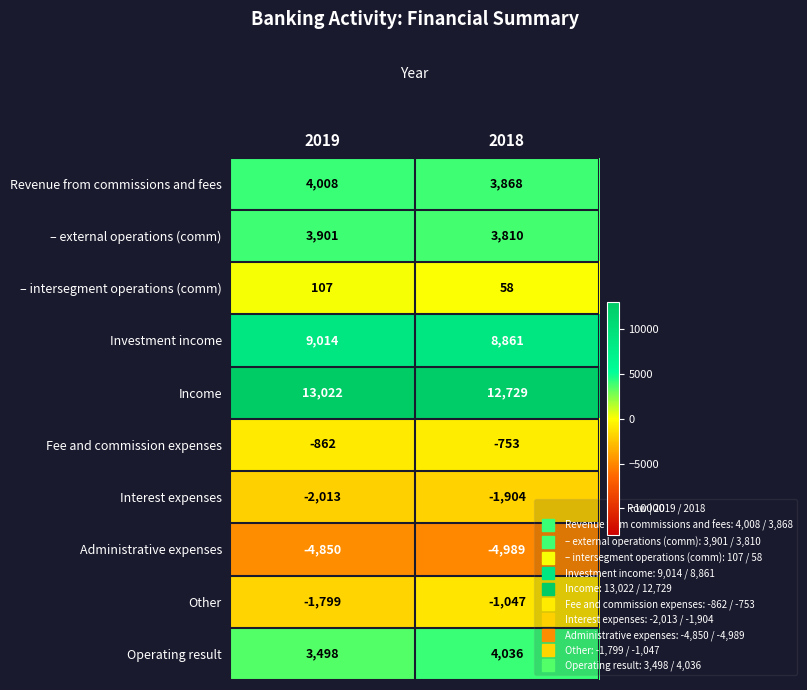

What is the spread (max minus min) of values at 2018?

17718